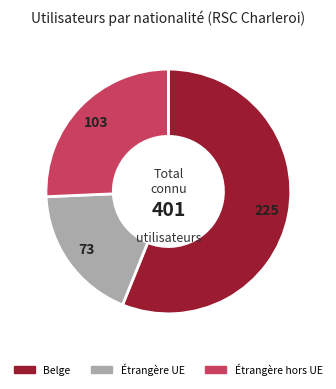

Is there a majority slice in this chart?

Yes